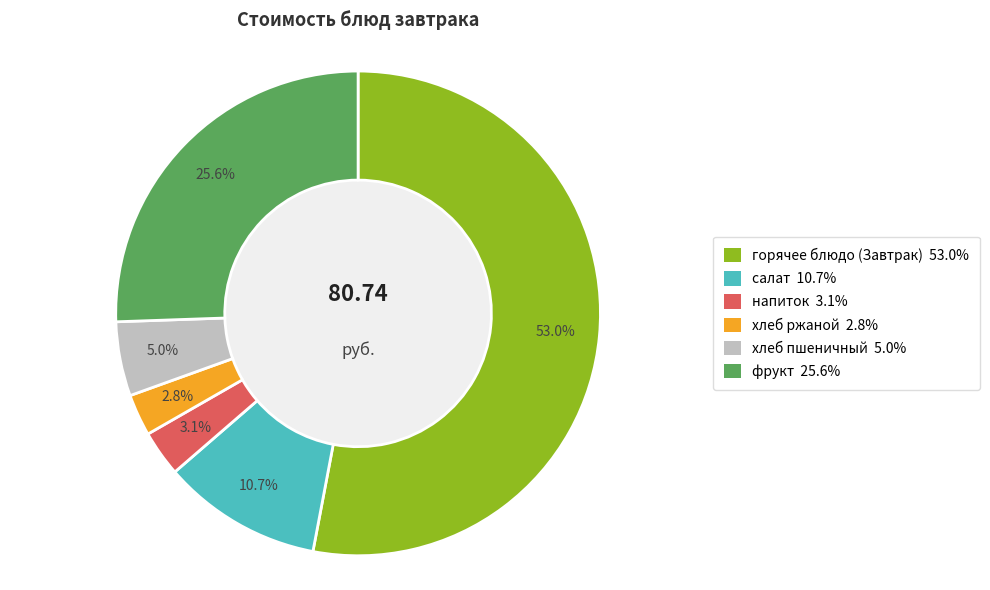

To the nearest percent, what is the combined percentage of хлеб ржаной and горячее блюдо (Завтрак)?

56%